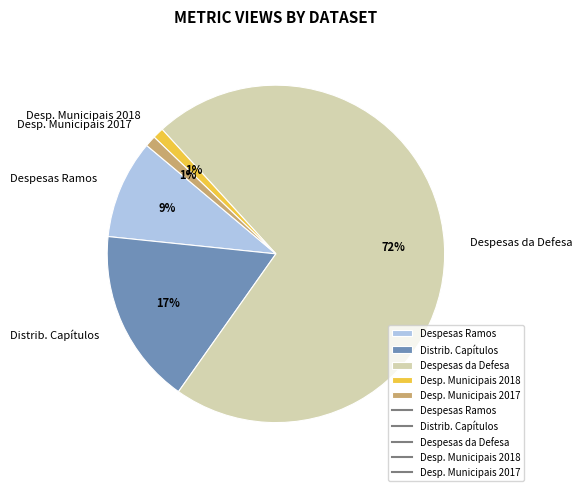

Is the sum of Despesas da Defesa and Desp. Municipais 2018 greater than half?

Yes